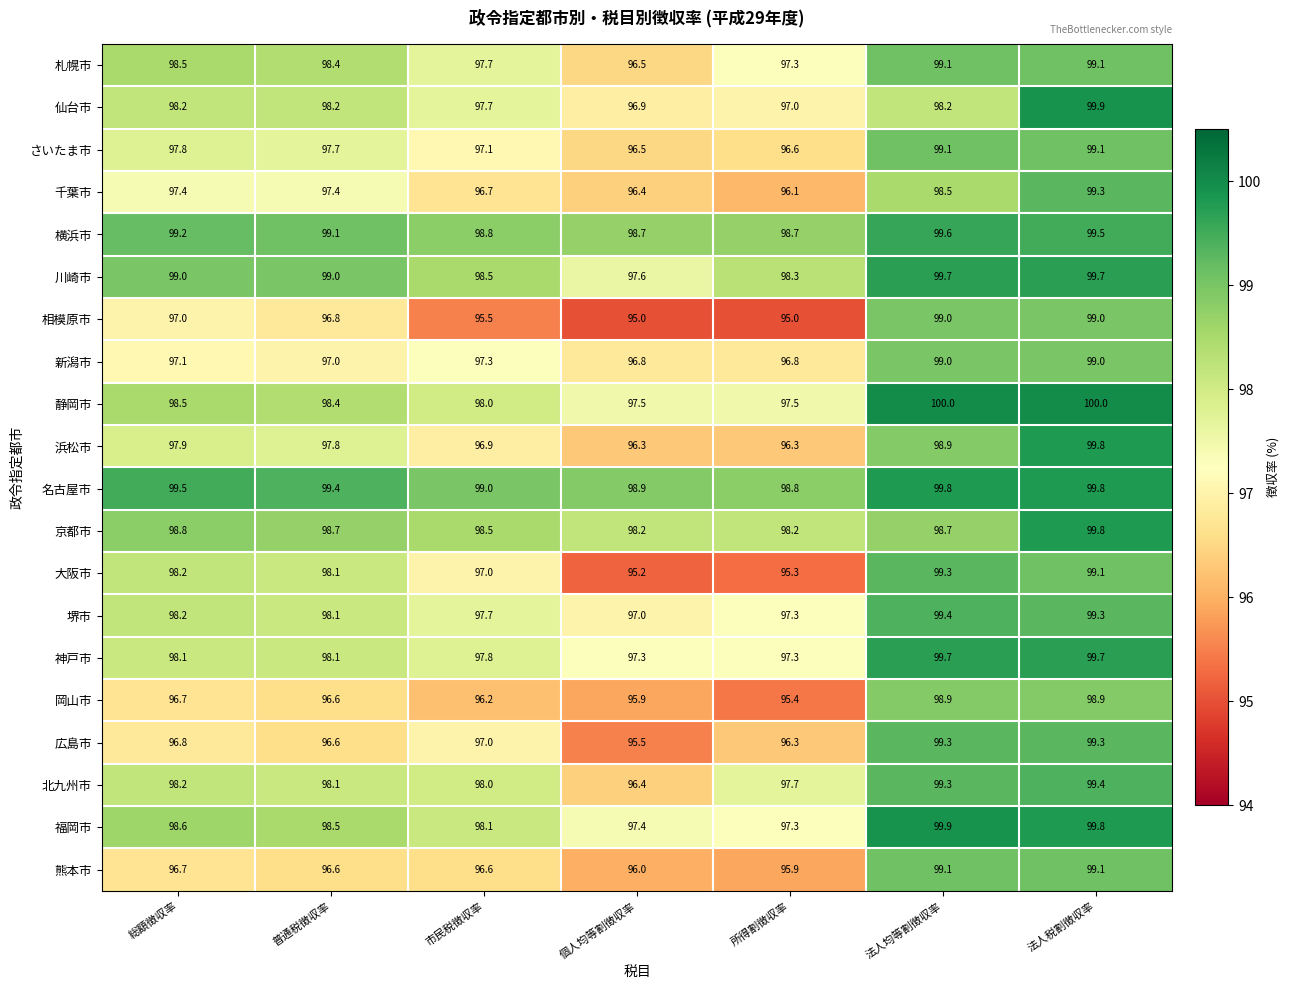

Read the 神戸市 value at 個人均等割徴収率.

97.3